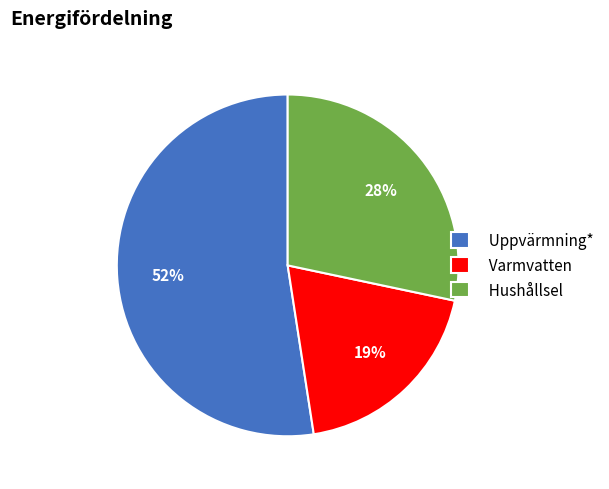

True or false: Uppvärmning* accounts for 52% of the total.

True